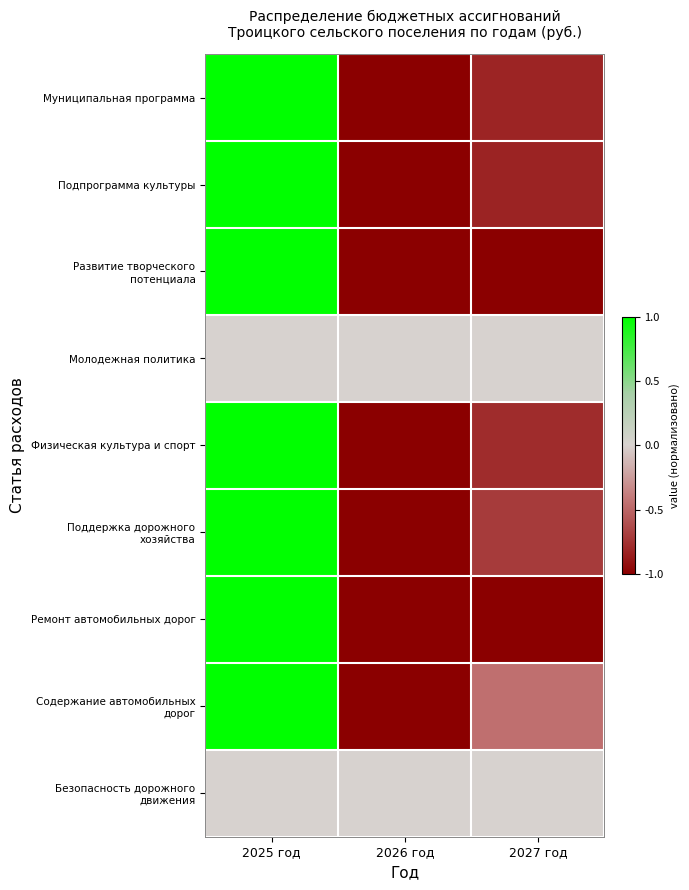

How many data points does each series have?

3